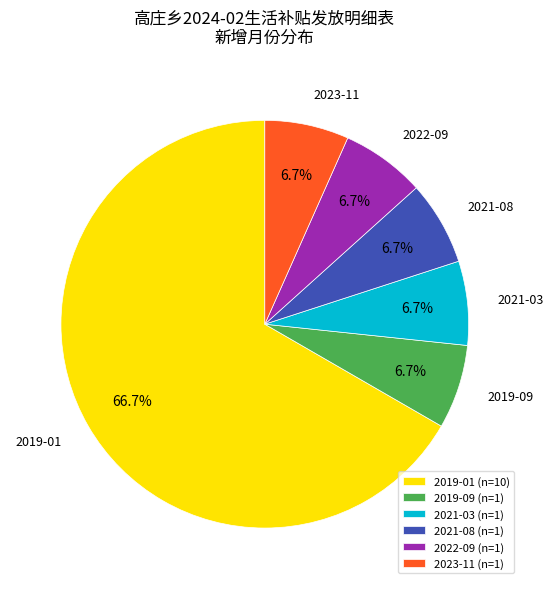

Count the number of slices in the pie.

6